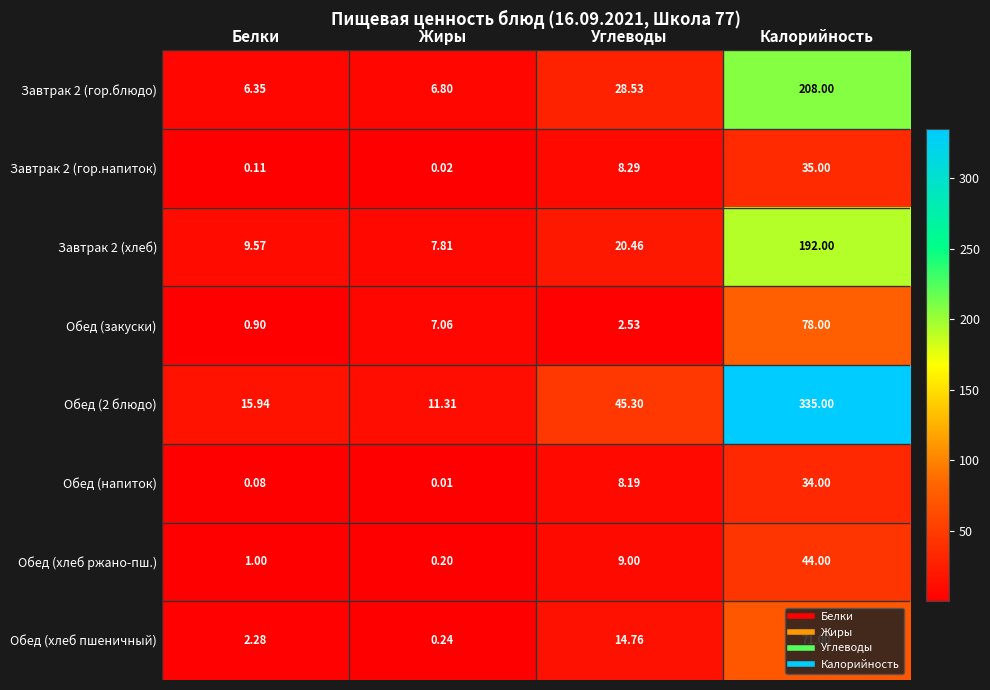

At which category is the sum across all series the highest?

Калорийность